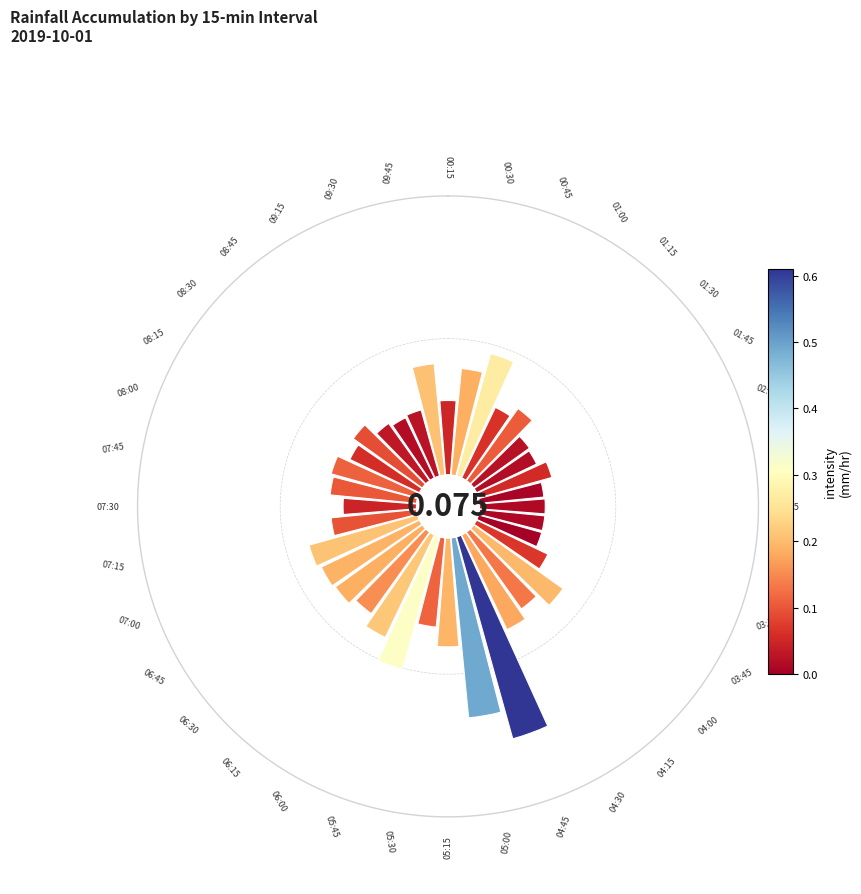

Count the number of slices in the pie.

36